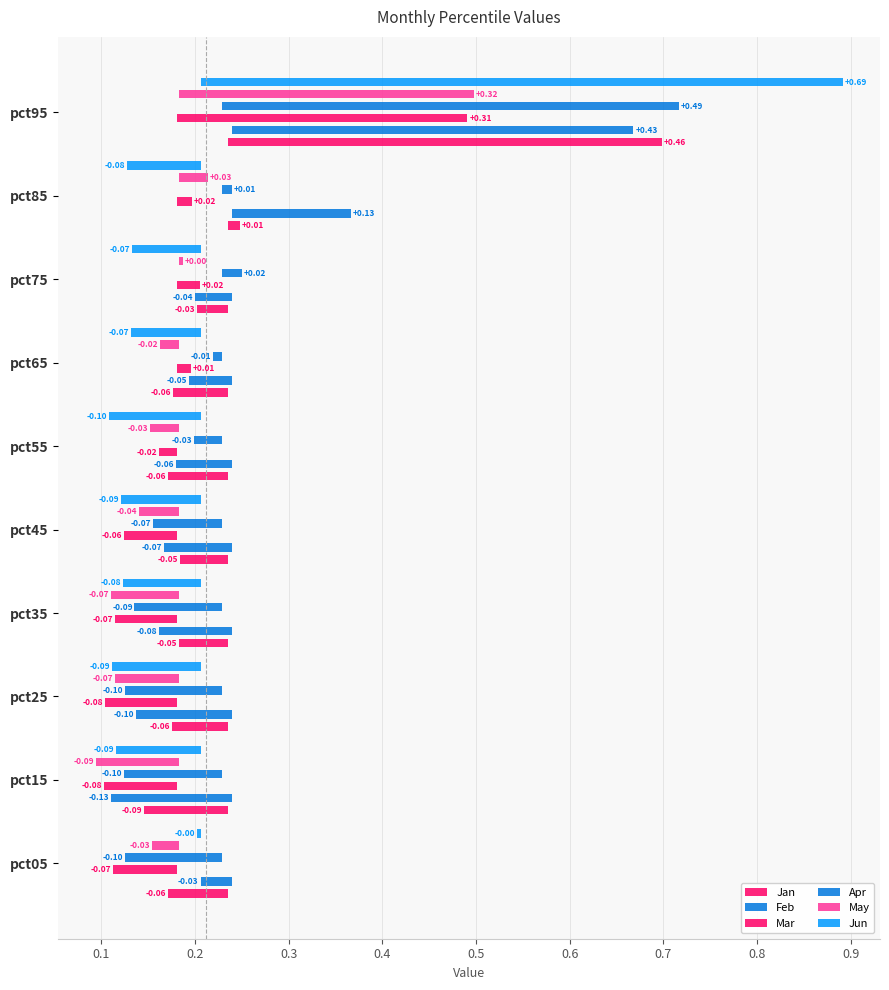

What is the value of the Jan bar at the 10th from the left?

0.5